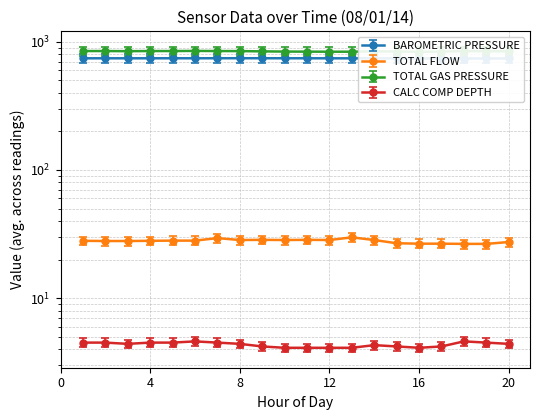

Between 3 and 13, which is larger?

3